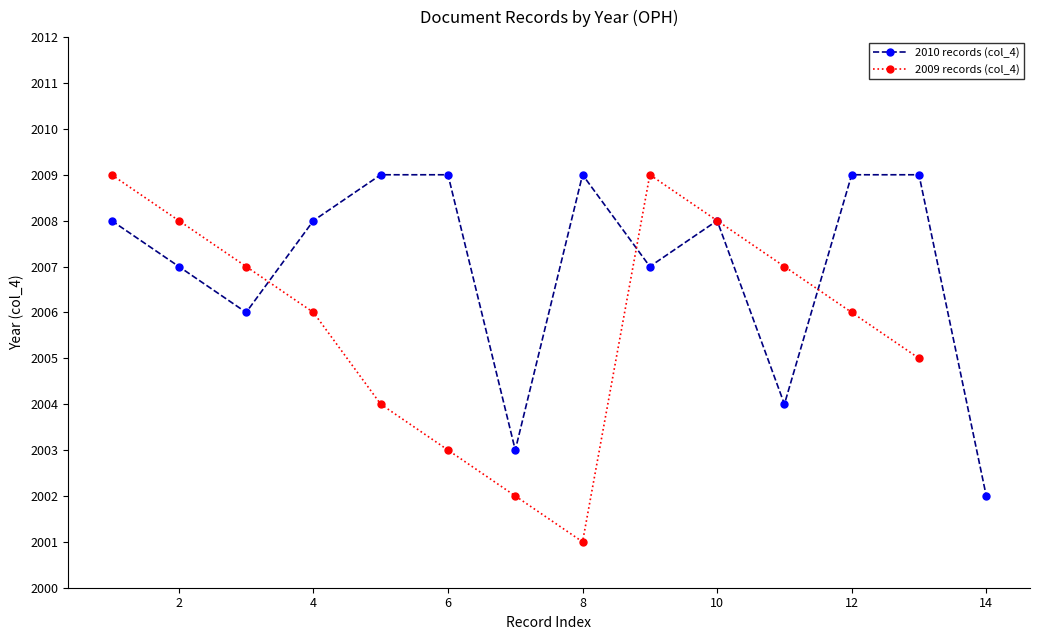

What is the value of the 2007 point at the 4th from the left?

2007